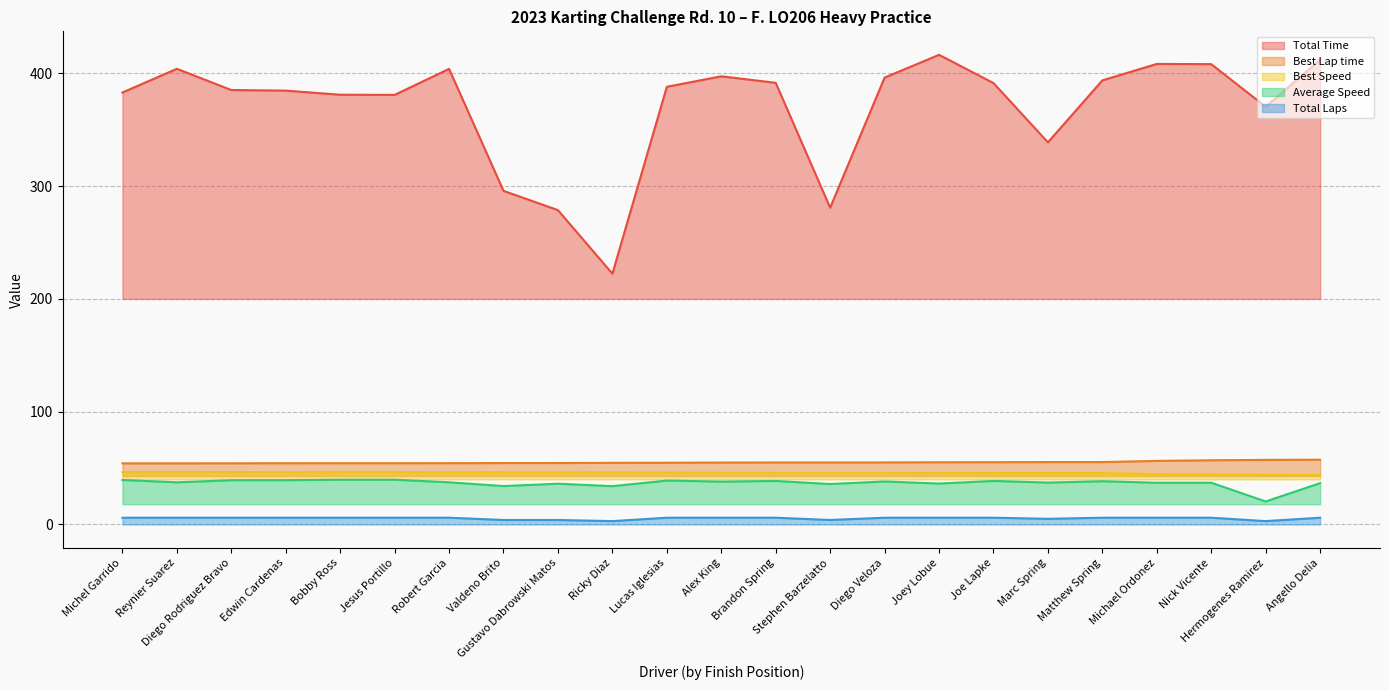

At which label is Total Time closest to 319?

Marc Spring